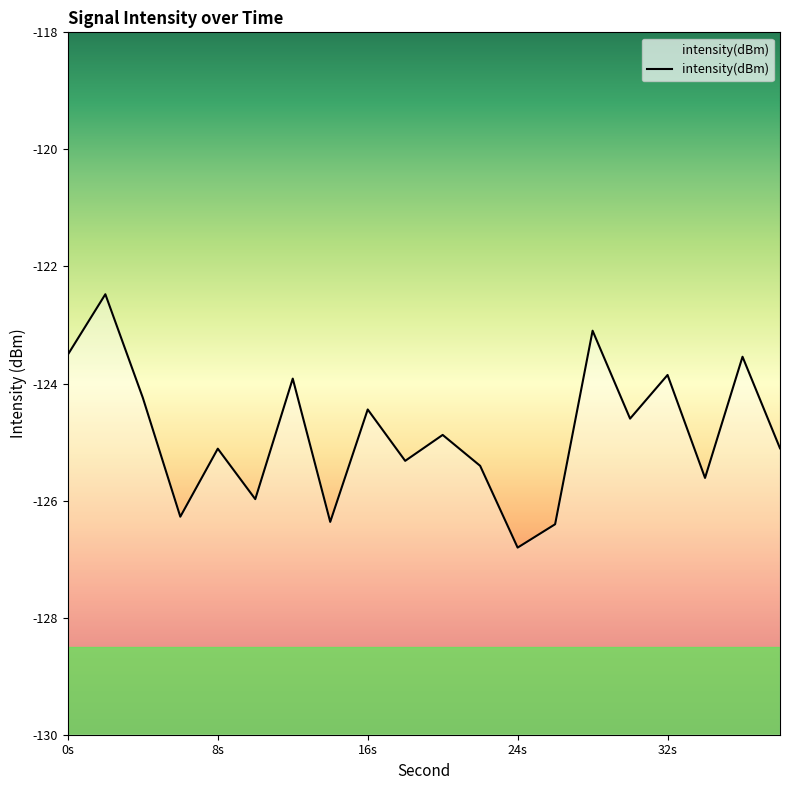

True or false: the data shows -125.1 at 38.

True